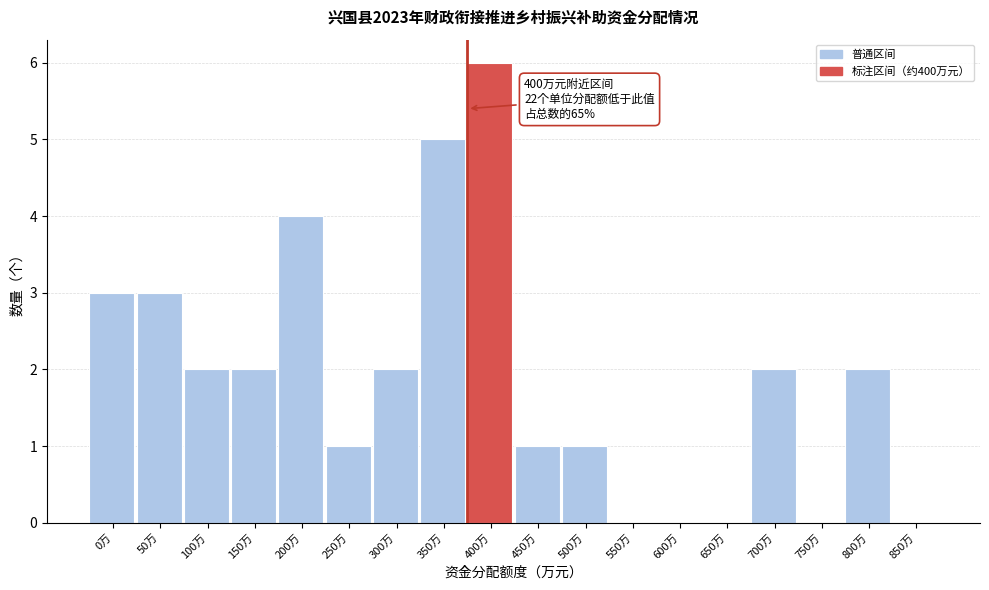

Reading left to right, transcribe all the data shown in this chart.

0万=3	50万=3	100万=2	150万=2	200万=4	250万=1	300万=2	350万=5	400万=6	450万=1	500万=1	550万=0	600万=0	650万=0	700万=2	750万=0	800万=2	850万=0